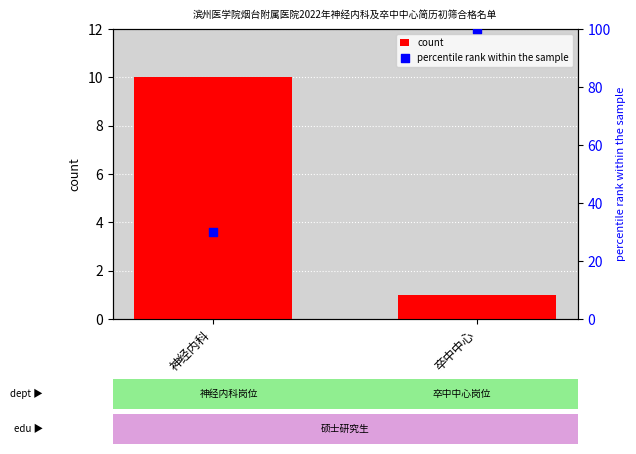

Which series has the widest spread of Y values?

percentile rank within the sample